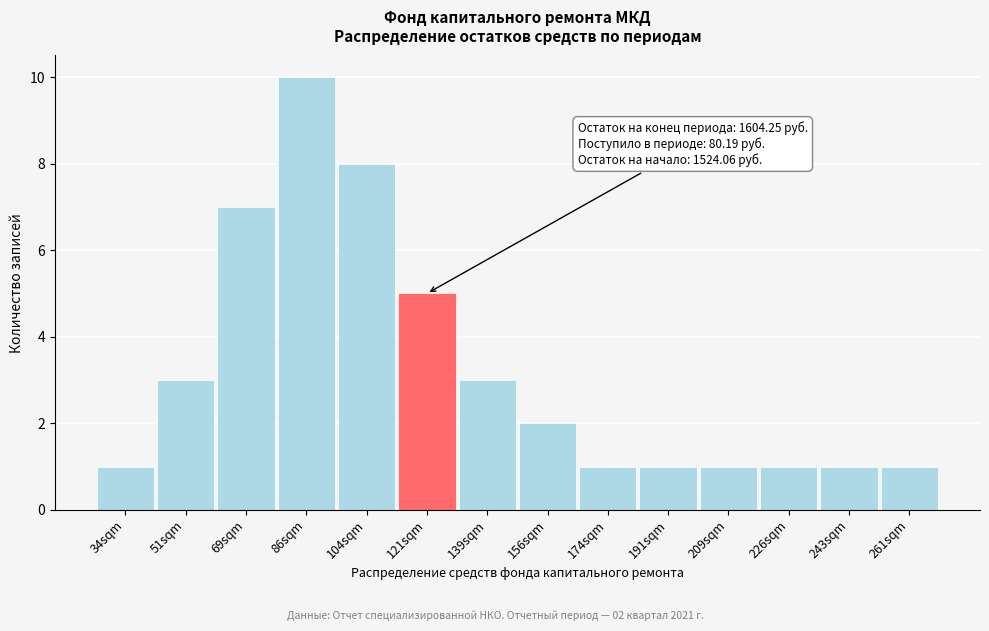

Reading left to right, extract all data points from this chart.

34sqm=1	51sqm=3	69sqm=7	86sqm=10	104sqm=8	121sqm=5	139sqm=3	156sqm=2	174sqm=1	191sqm=1	209sqm=1	226sqm=1	243sqm=1	261sqm=1